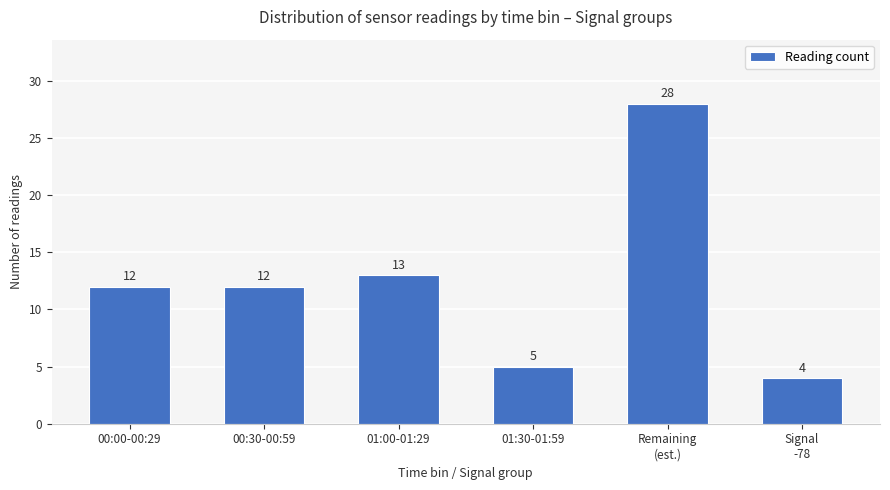

Count the number of categories in the chart.

6